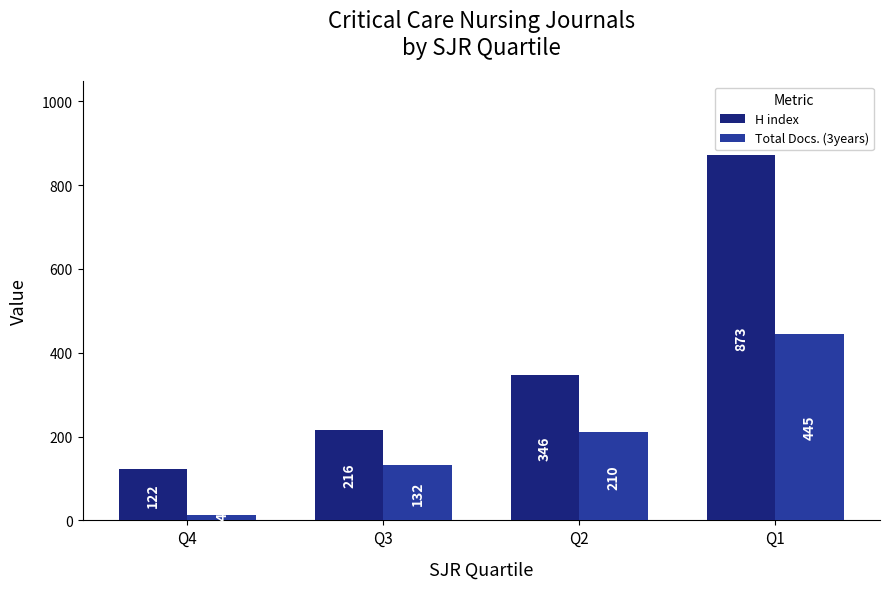

What is the value of the Total Docs. (3years) bar at the 4th from the left?

445